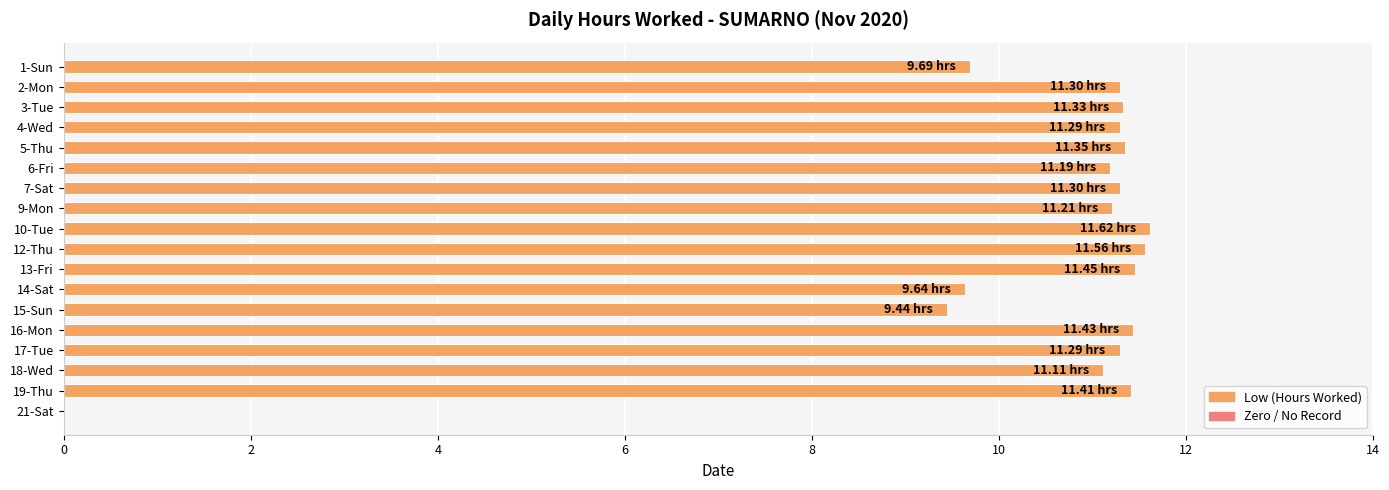

What is the change in value from 15-Sun to 18-Wed?

+1.7